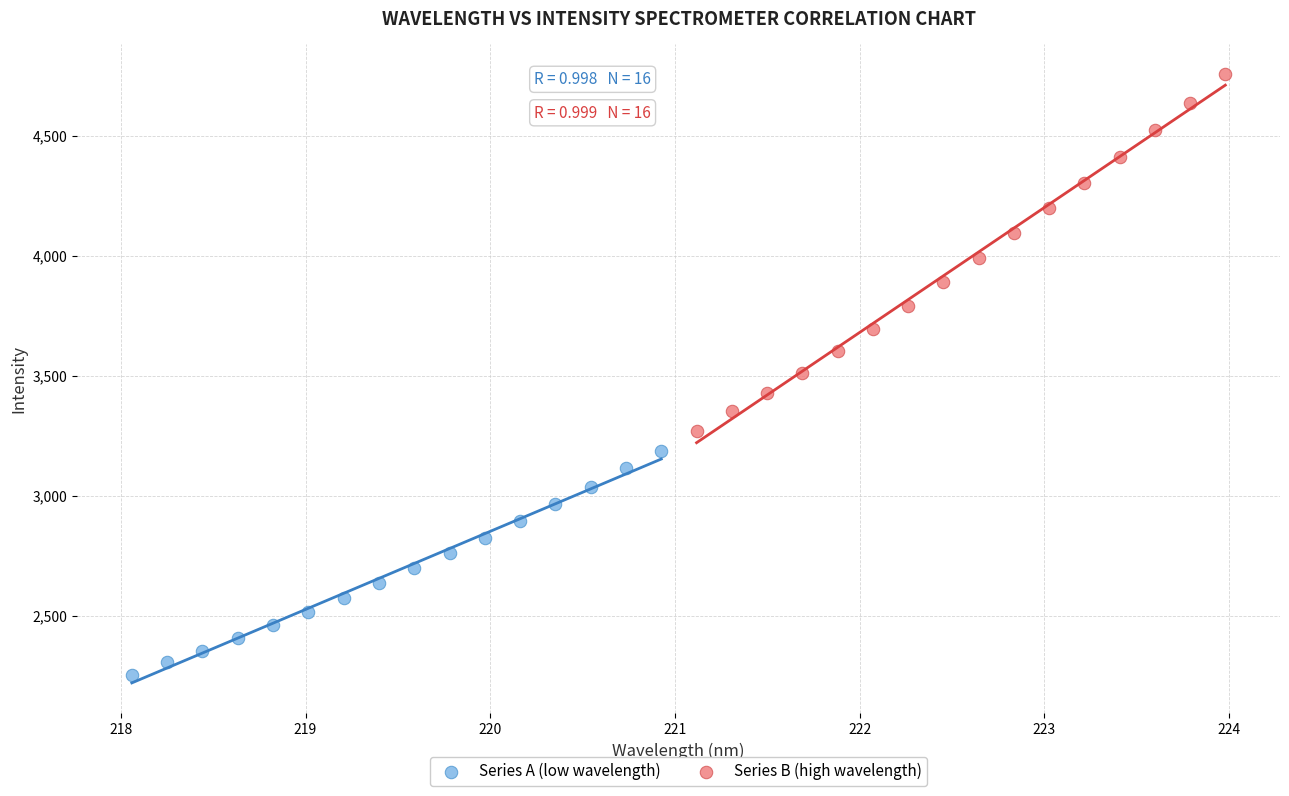

Which series reaches the maximum Y coordinate?

Series B (high wavelength)